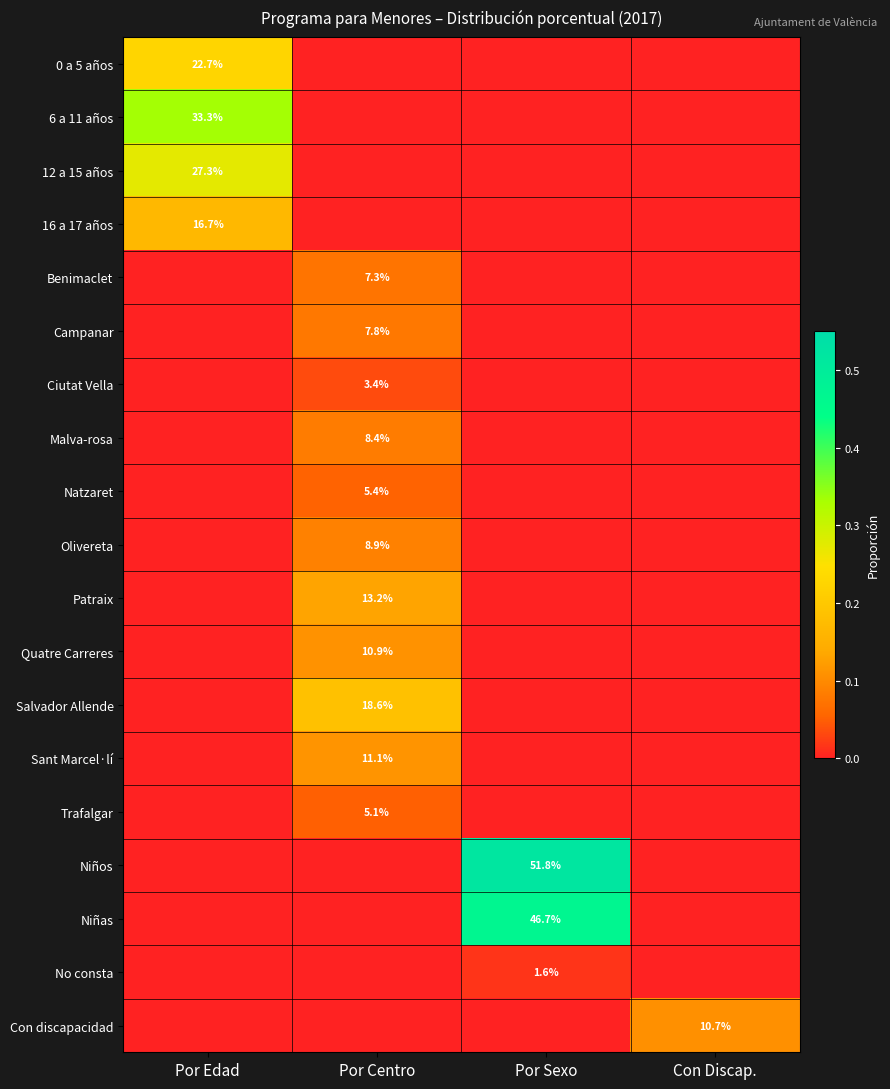

How many categories are shown in the chart?

4